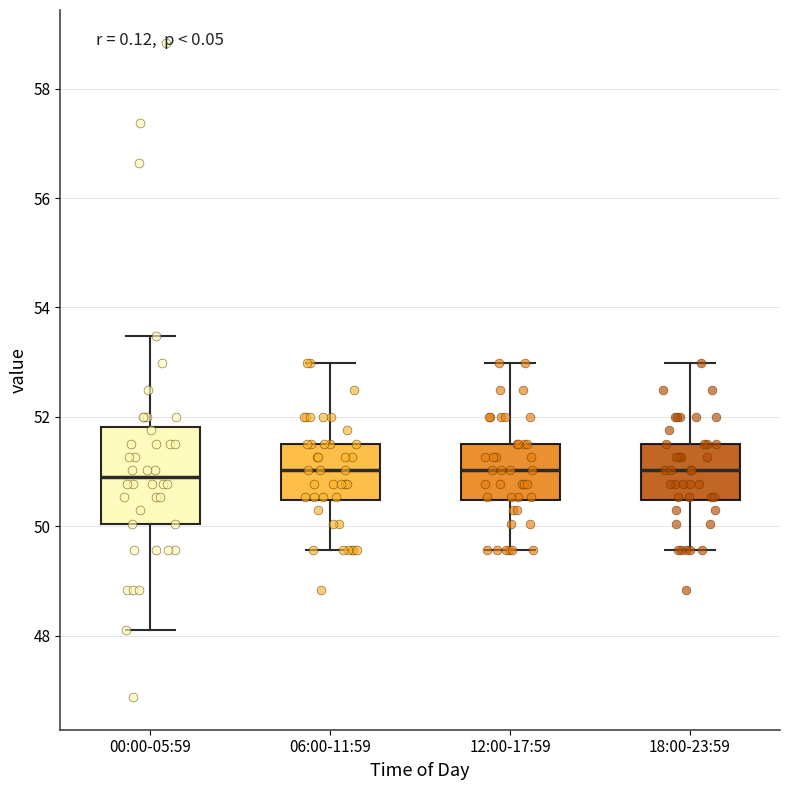

Reading left to right, transcribe this box plot: for each box, give where its median line is, the range the box spans, and where its two whiskers end, as read against the y-axis. The values are not printed on the chart, so give them approximately, as read against the axis.

00:00-05:59: median 51.0, box 50.0 to 51.8, whiskers 48.2 to 53.4
06:00-11:59: median 51.0, box 50.4 to 51.6, whiskers 49.6 to 53.0
12:00-17:59: median 51.0, box 50.4 to 51.6, whiskers 49.6 to 53.0
18:00-23:59: median 51.0, box 50.4 to 51.6, whiskers 49.6 to 53.0